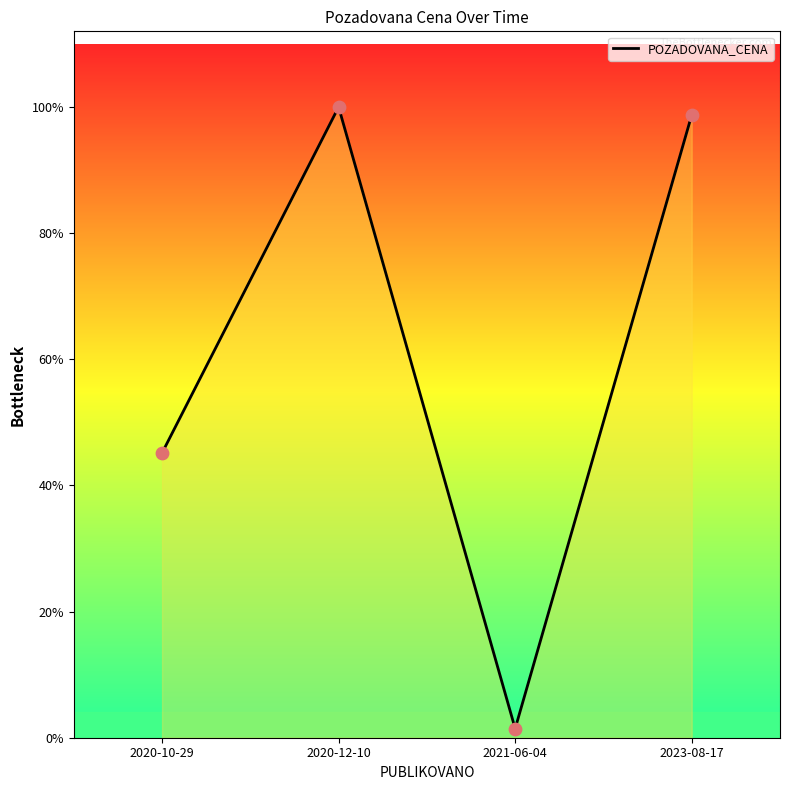

Is this an area chart (filled region under the line)?

Yes